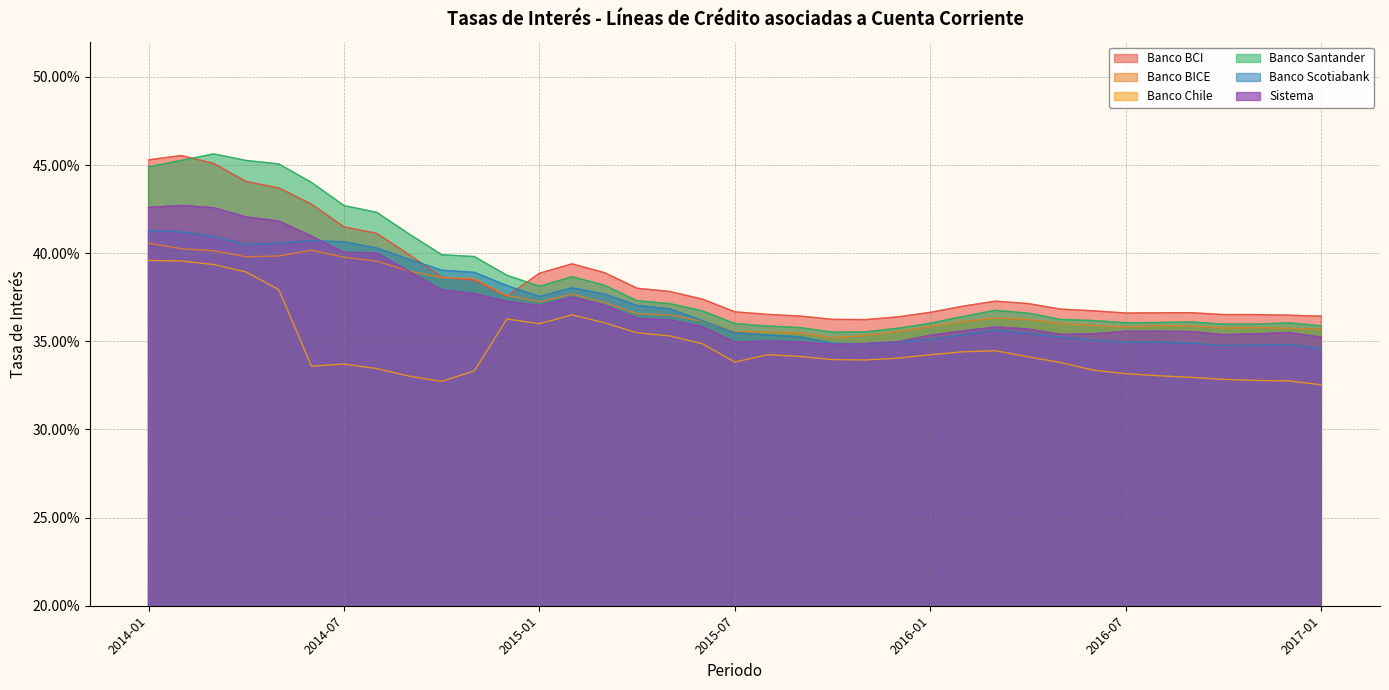

What position from the right is 2016-06?

8